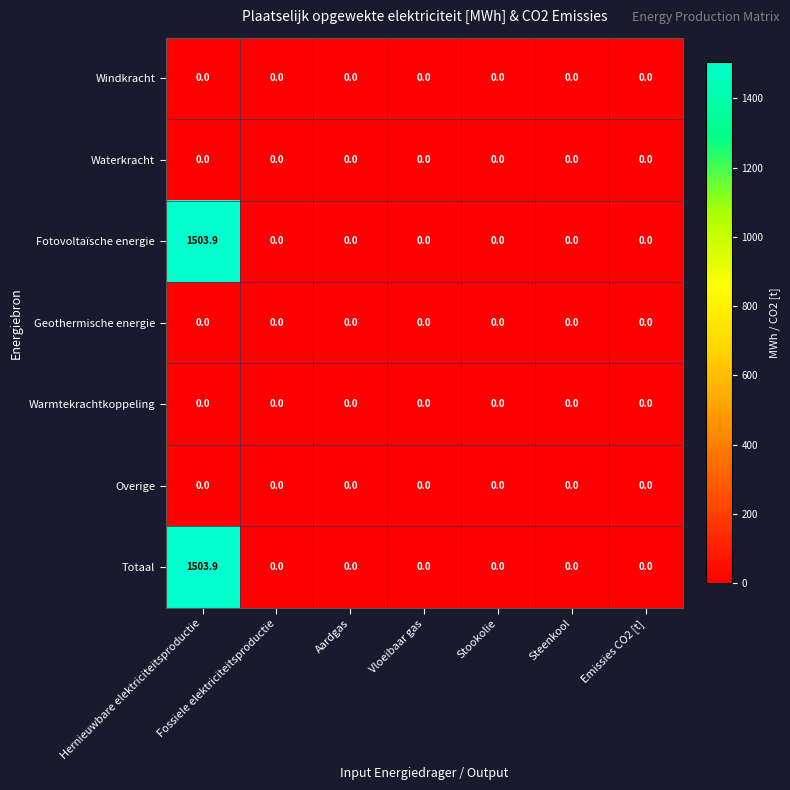

How many categories are shown in the chart?

7